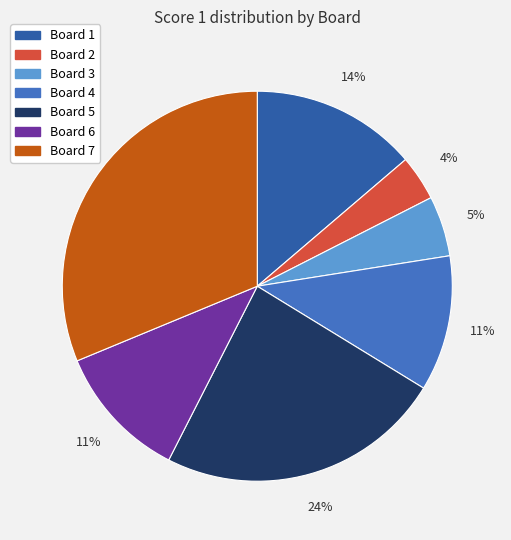

To the nearest percent, what percentage of the pie is Board 1?

14%